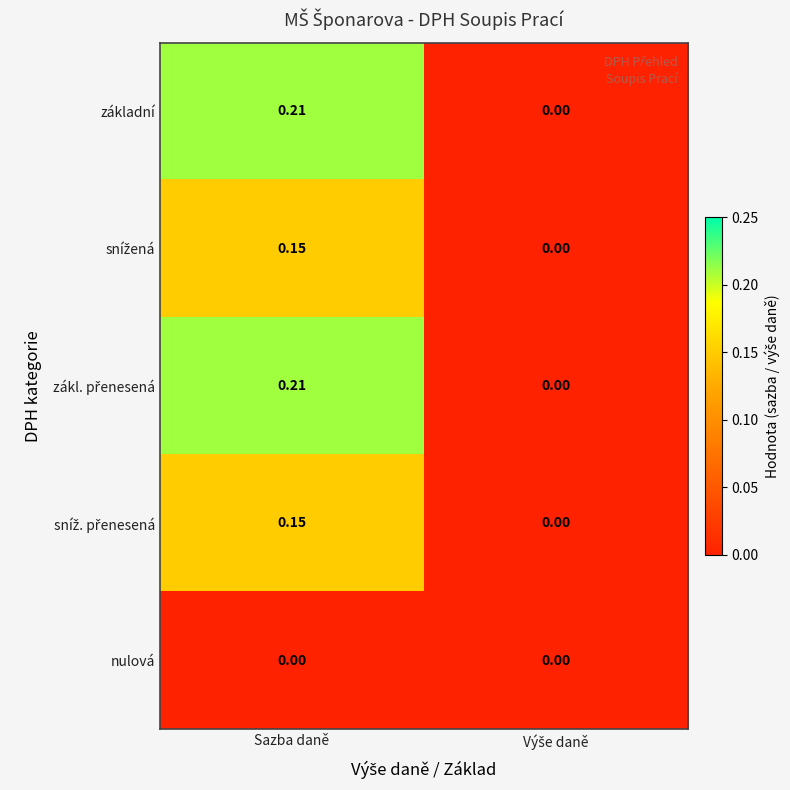

At which category is the sum across all series the highest?

Sazba daně